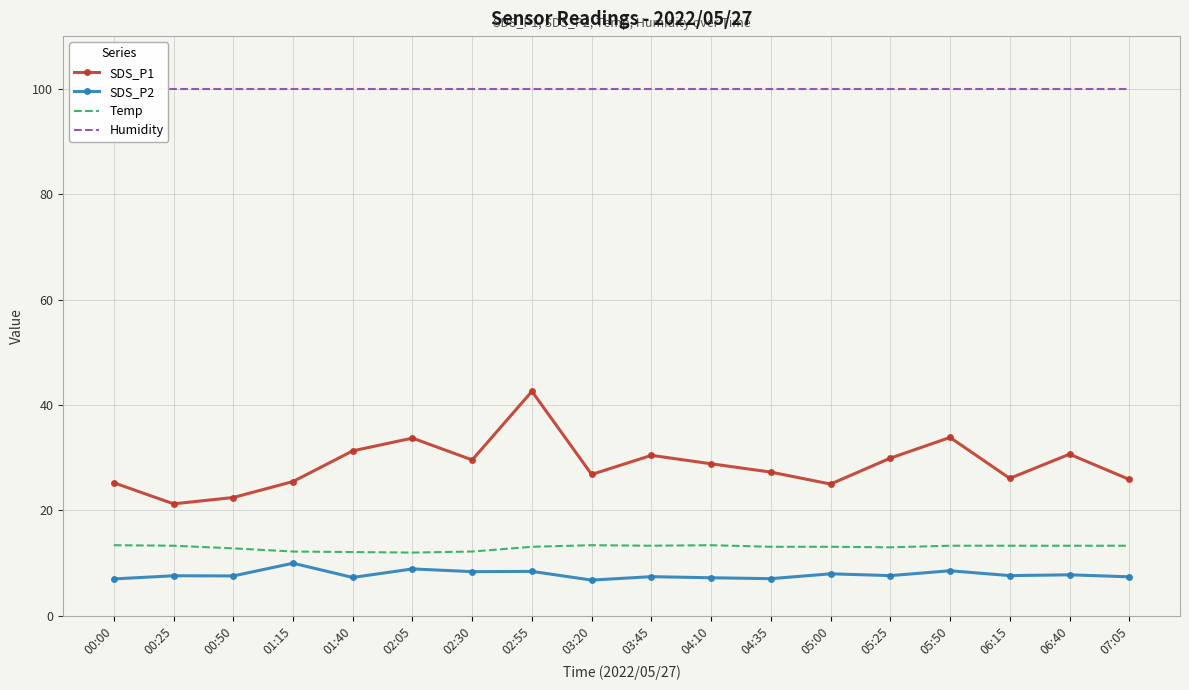

What is the approximate value of Humidity at 05:25?

99.9